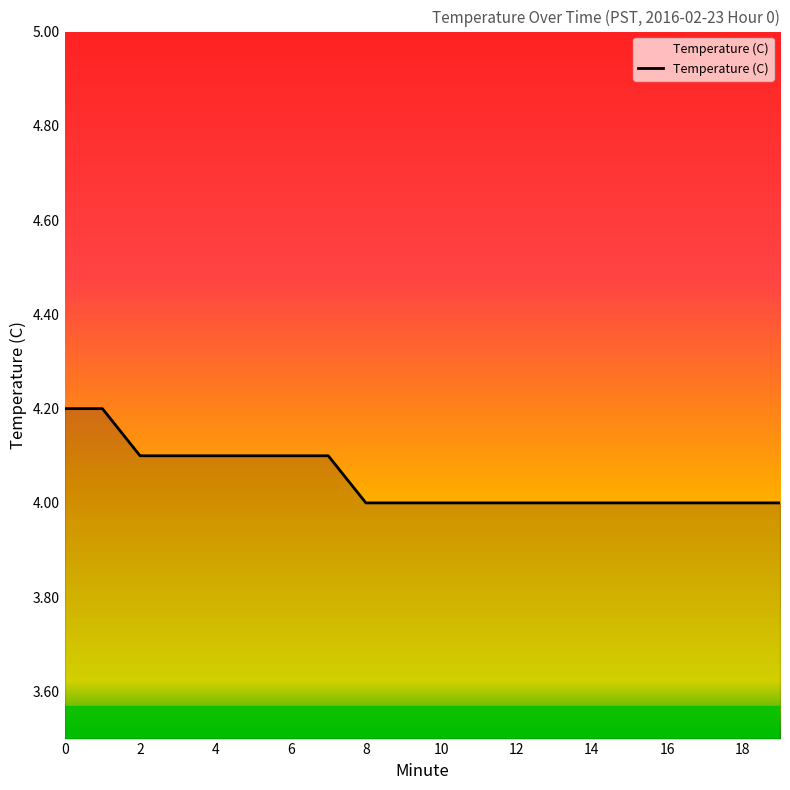

What is the minimum value shown in the chart?

4.0